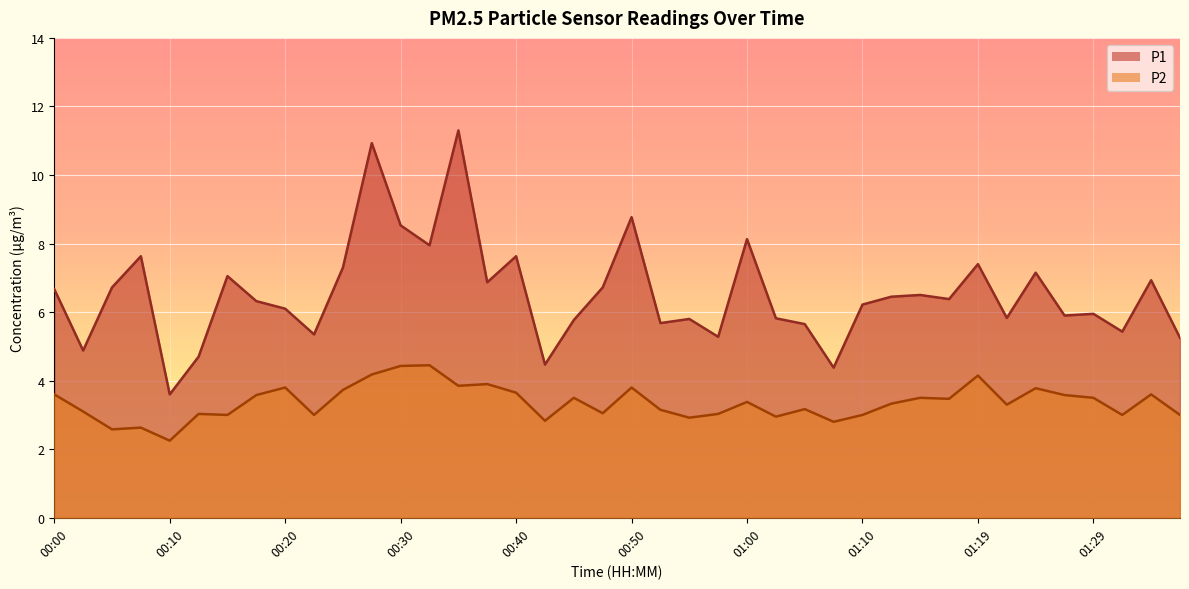

In P2, how many points are higher than both neighbors (excluding endpoints)?

13